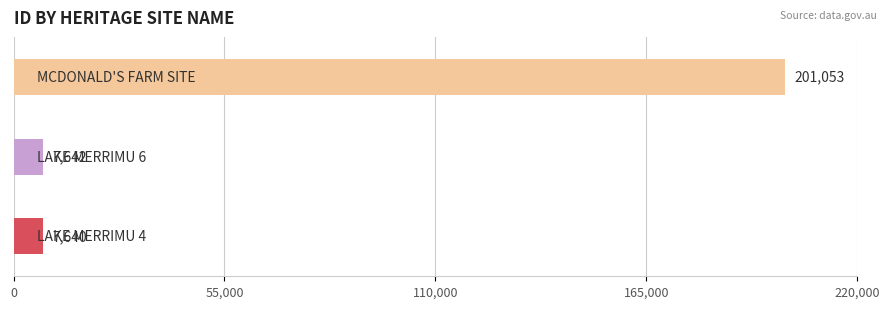

Count the number of categories in the chart.

3